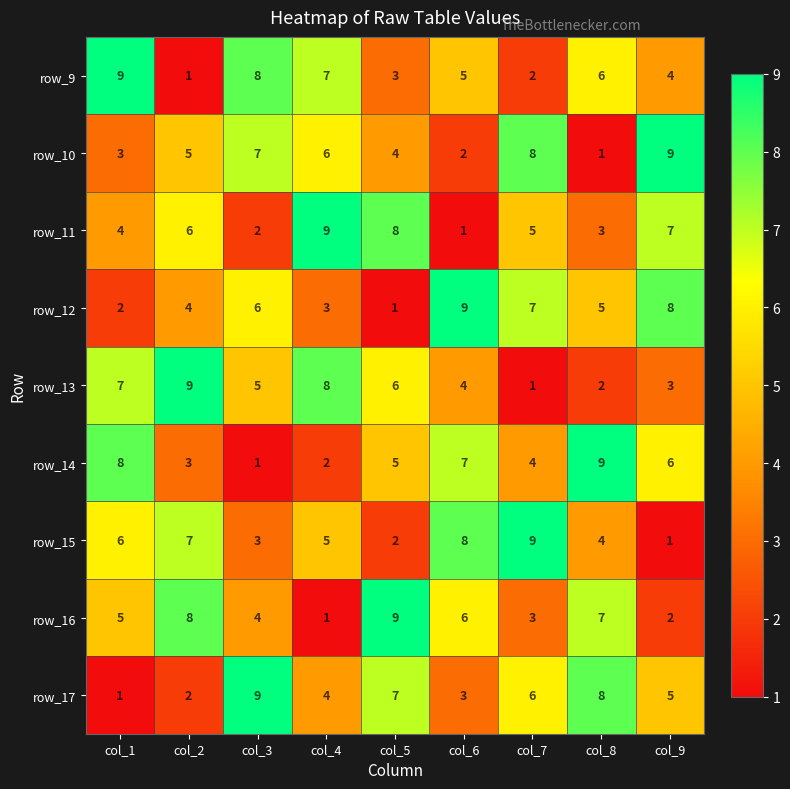

What is the highest value of the row_9 series?

9